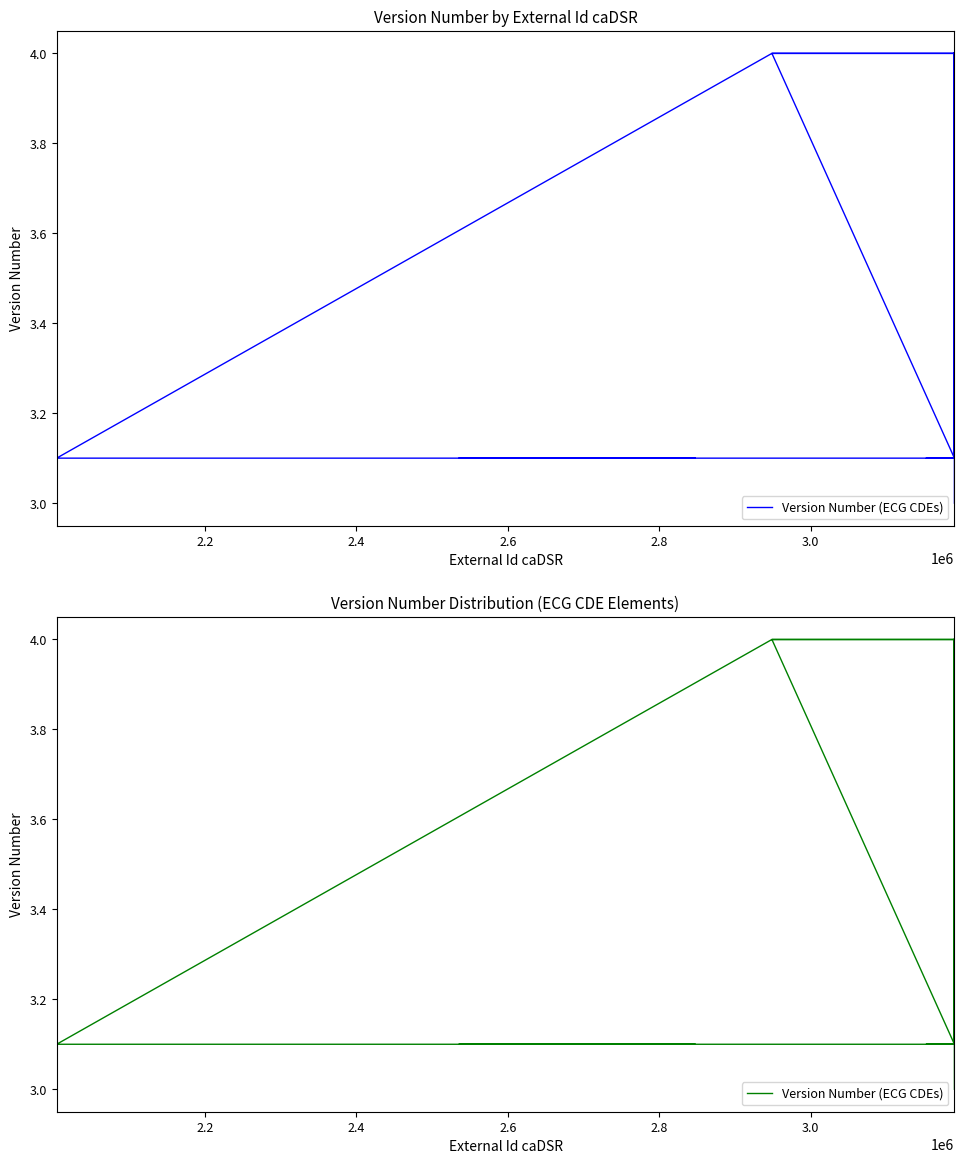

What is the maximum value shown in the chart?

4.0